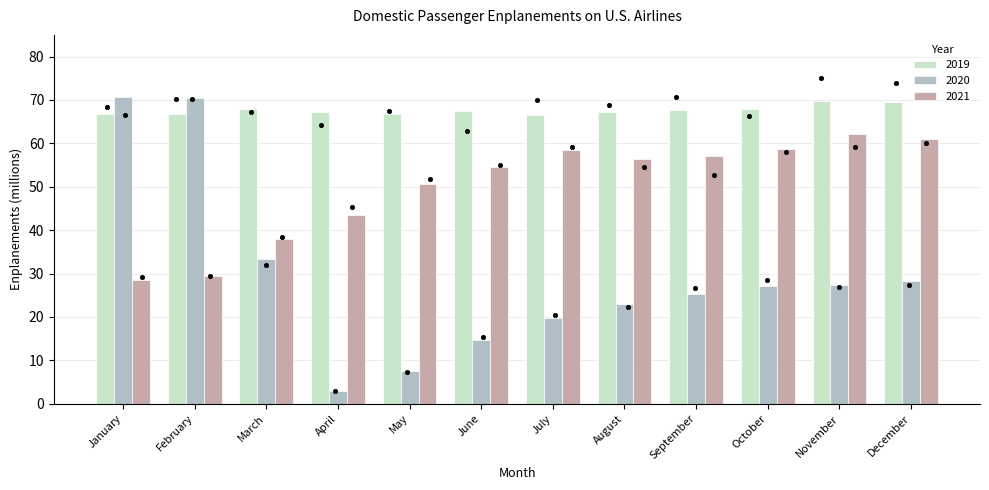

At which category is the sum across all series the highest?

February